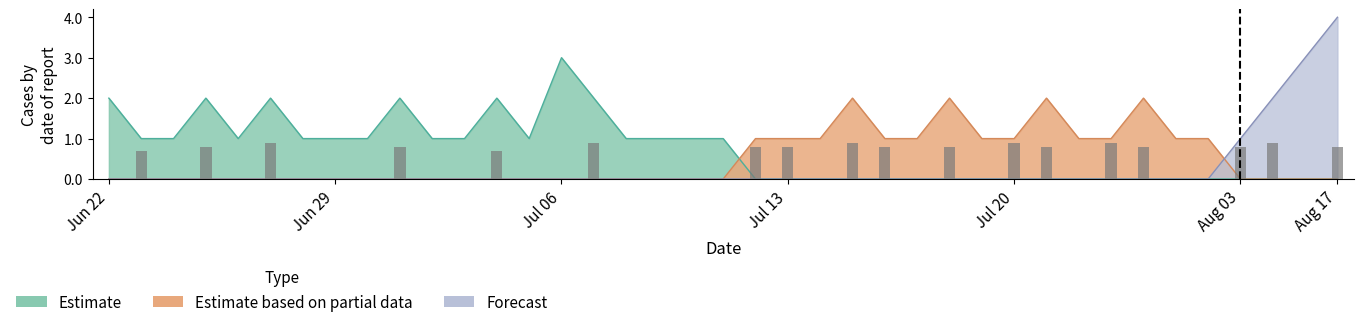

List the series in order of their peak value, highest first.

Forecast, Estimate, Estimate based on partial data